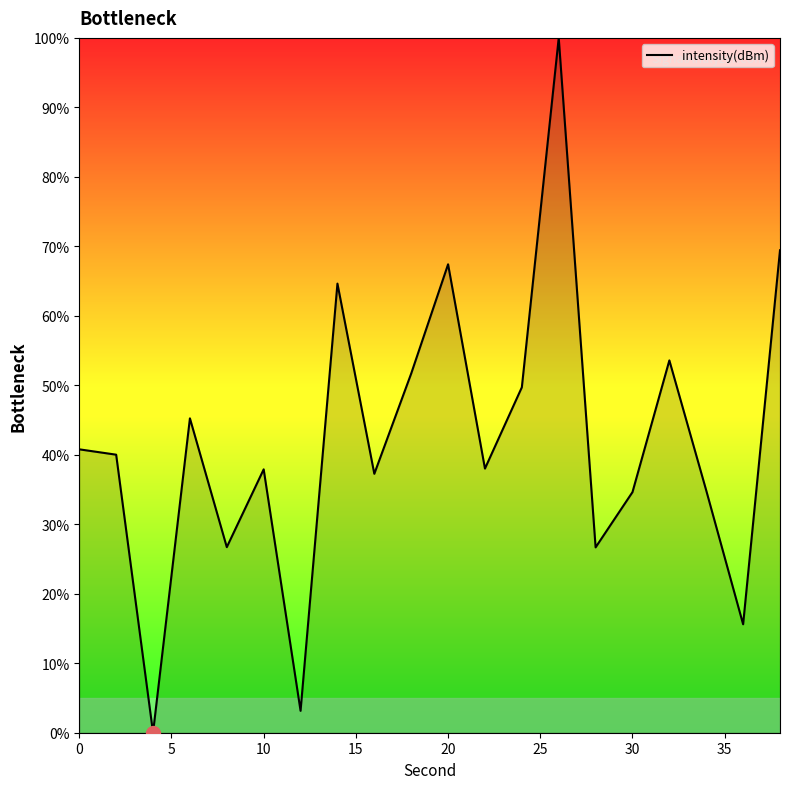

What is the difference between the maximum and minimum values?

100.0